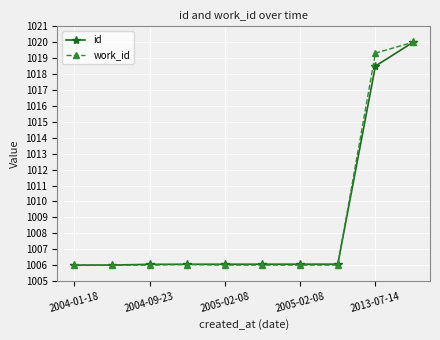

What are all the series names shown in the legend?

id, work_id